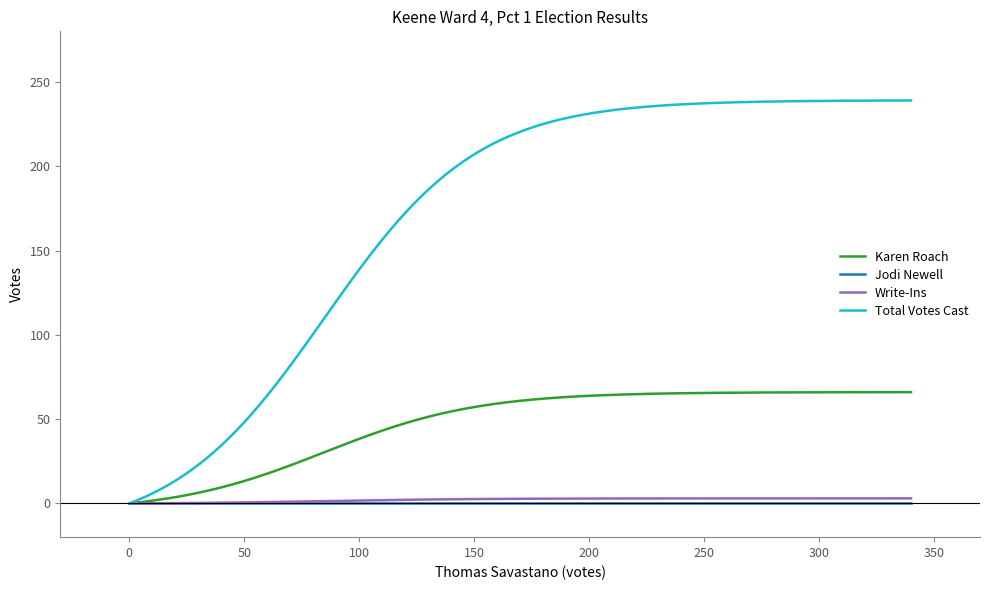

How many categories are shown in the chart?

300